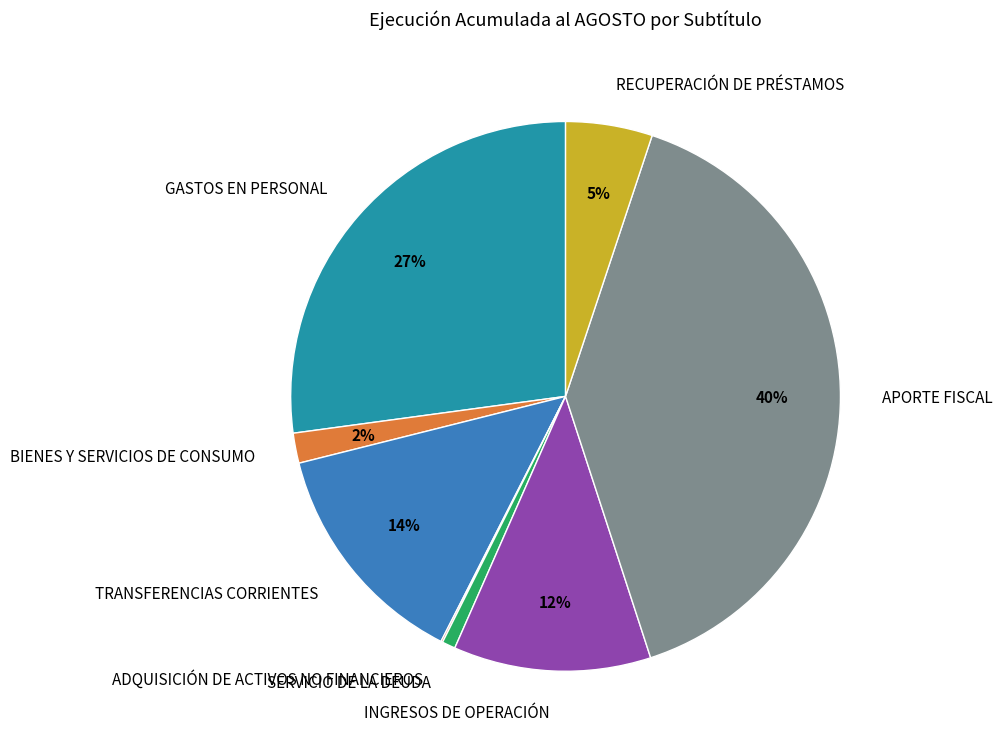

Is it true that RECUPERACIÓN DE PRÉSTAMOS is 13% of the pie?

False